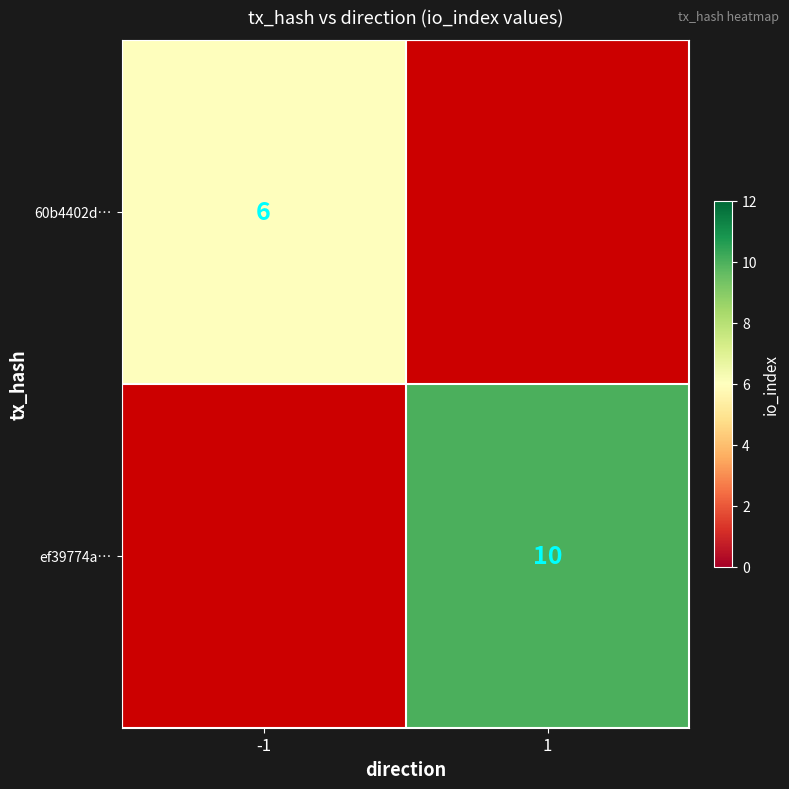

The value of ef39774a… at 1 is 10. True or false?

True